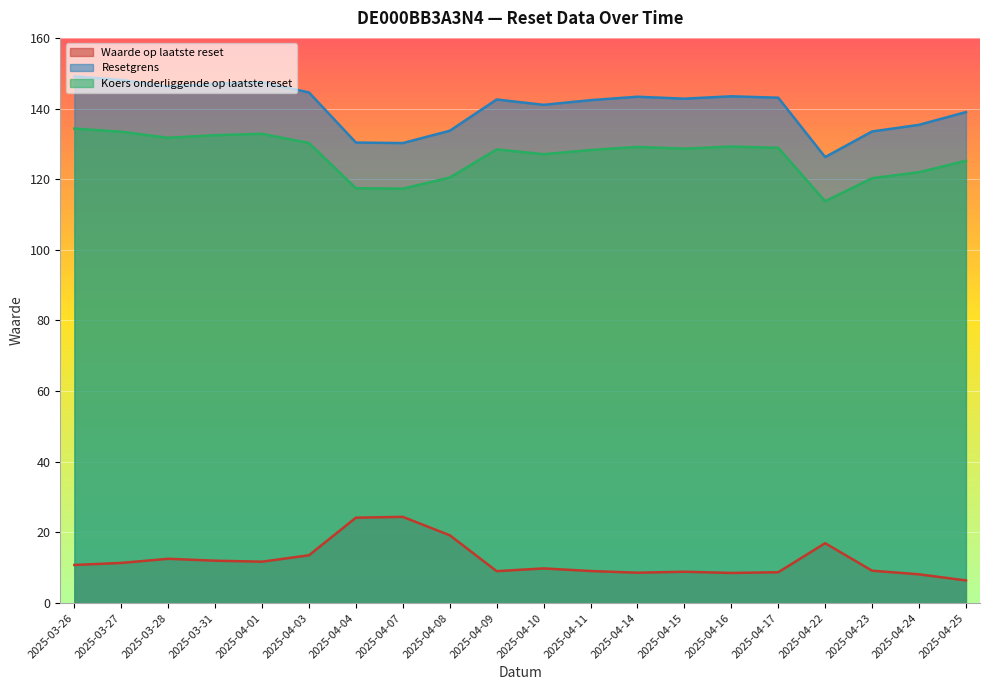

What is the average value of the Resetgrens series?

140.5